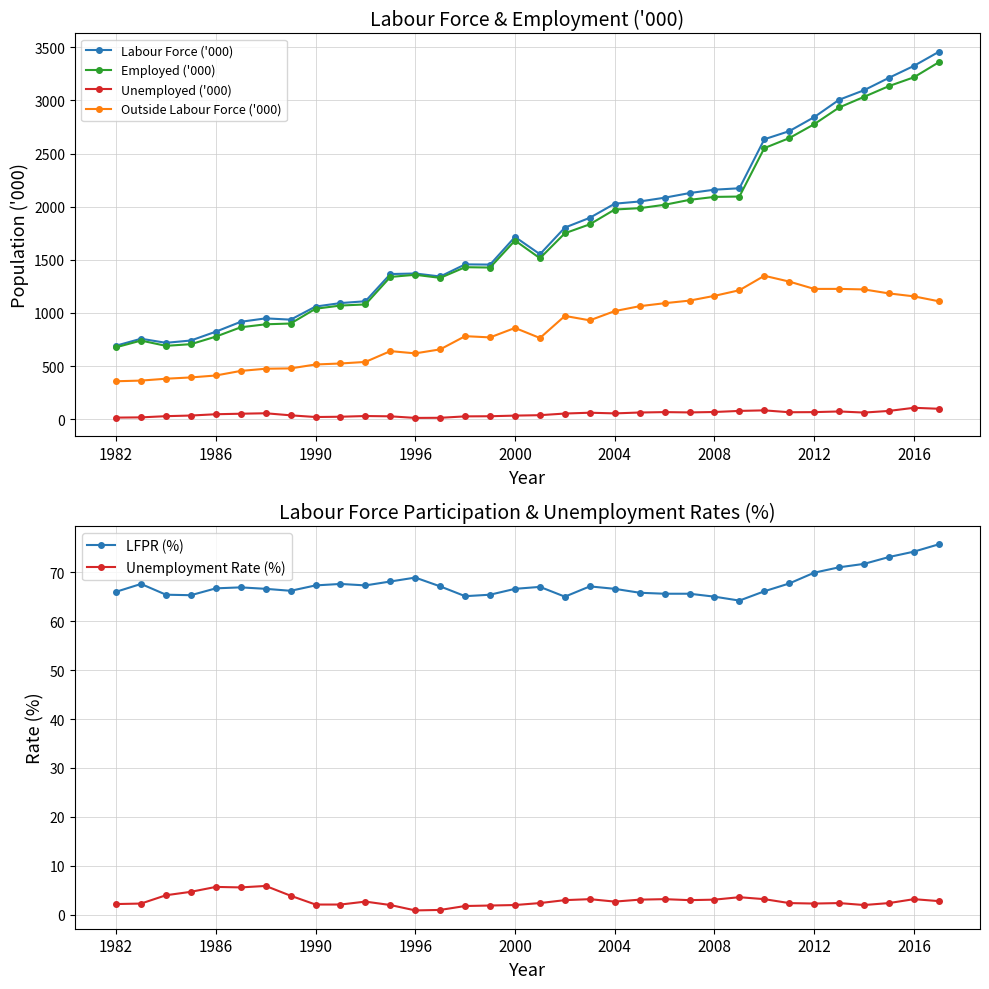

How many data points in Outside Labour Force ('000) are less than 858?

17